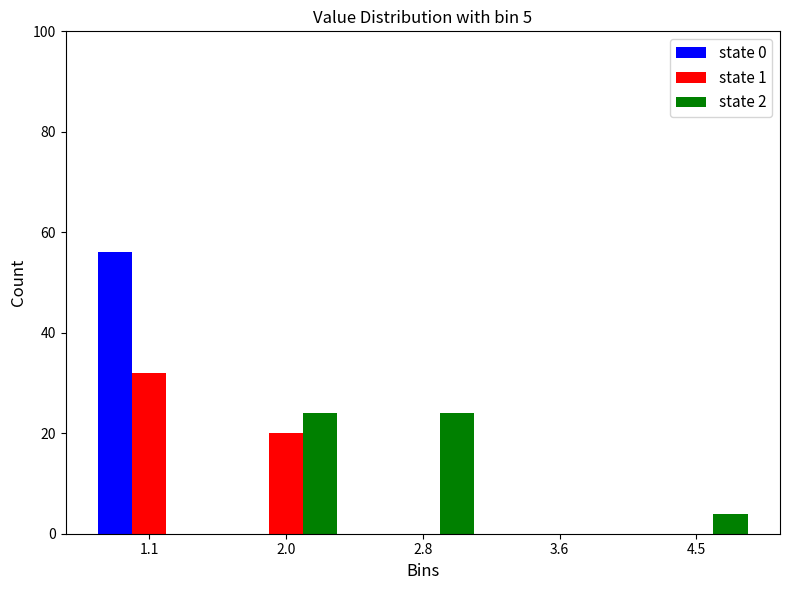

Reading left to right, list every range on the x-axis with the height of the bar of each series over it. Neither the bar edges nor the heights are printed on the chart, so give them approximately, as read against the axes.

0.70 to 1.54: state 0=56	state 1=32	state 2=0
1.54 to 2.38: state 0=0	state 1=20	state 2=24
2.38 to 3.22: state 0=0	state 1=0	state 2=24
3.22 to 4.06: state 0=0	state 1=0	state 2=0
4.06 to 4.90: state 0=0	state 1=0	state 2=4